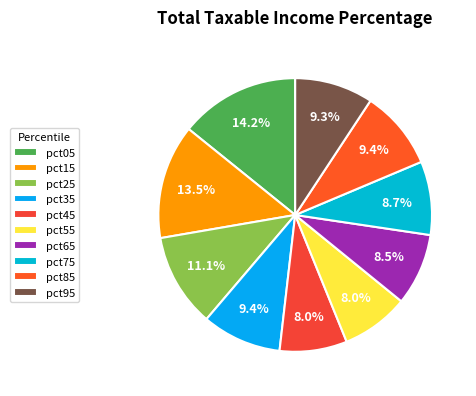

How many segments does this pie chart have?

10